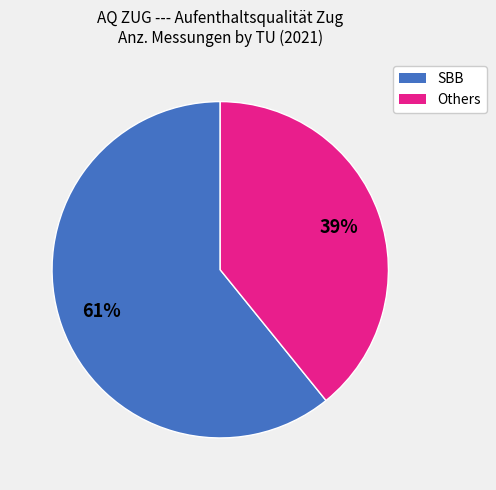

Does any single category account for the majority?

Yes